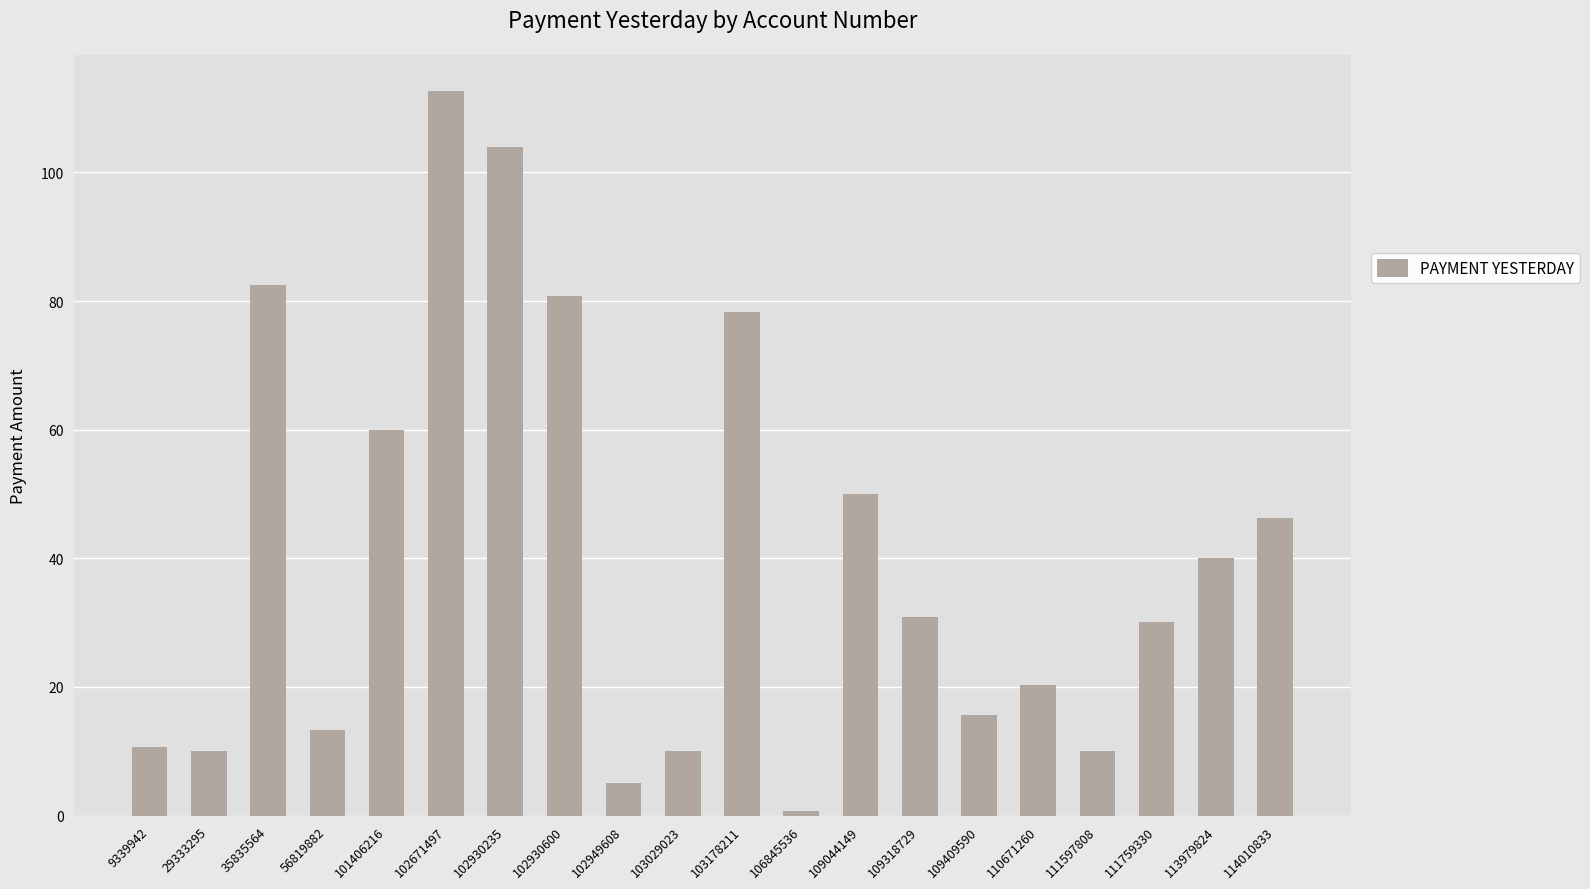

What is the change in value from 9339942 to 102930235?

+93.2